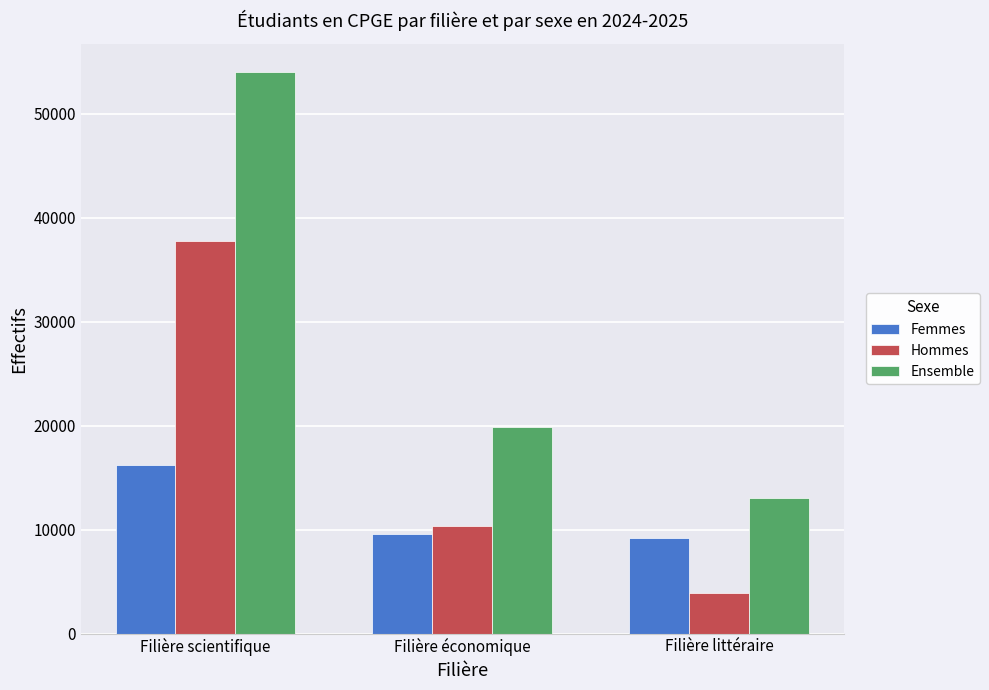

What is the total value across all series at Filière littéraire?

26114